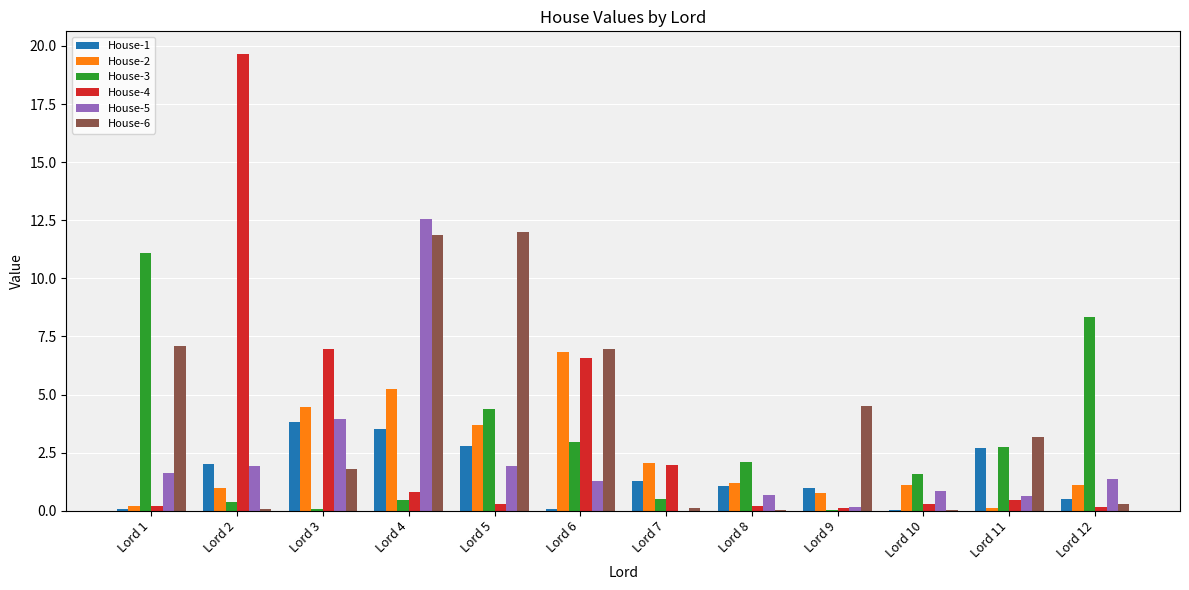

True or false: House-5 has a value of 1.3 at Lord 6.

True